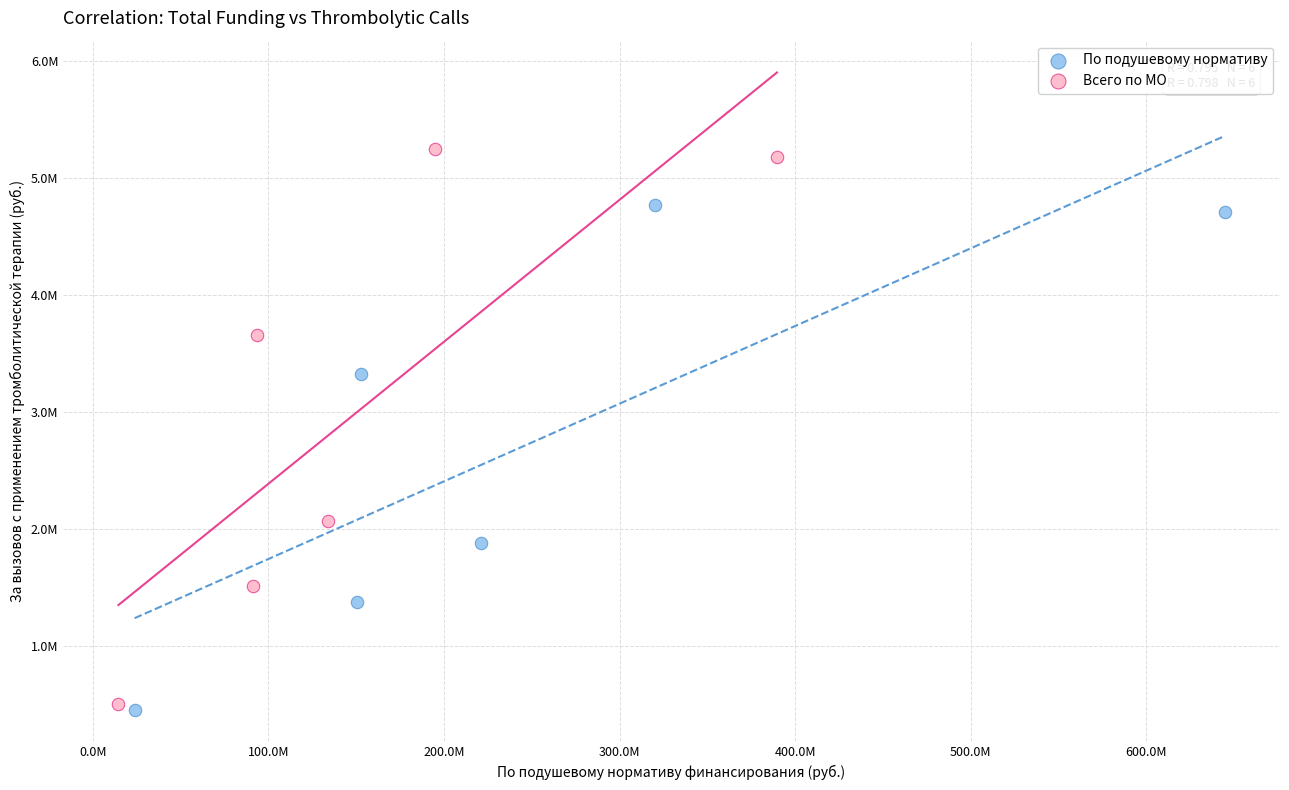

Which series has the widest spread of Y values?

Всего по МО